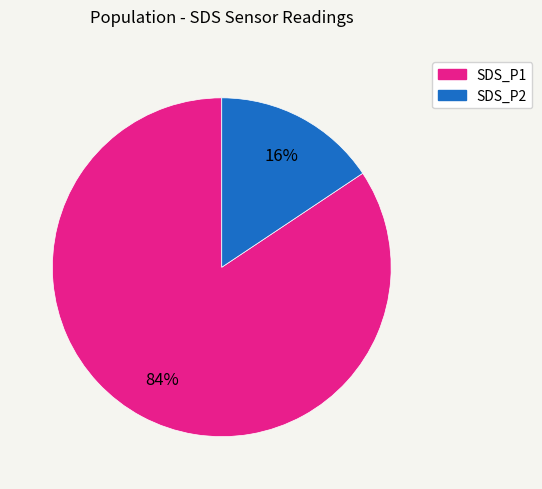

How many slices are in this pie chart?

2